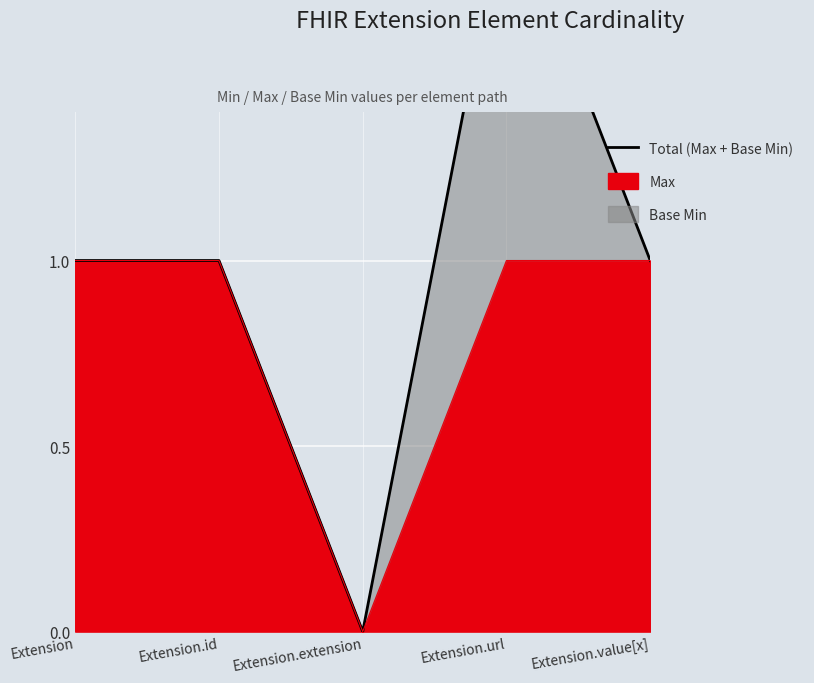

Reading left to right, transcribe all the data shown in this chart.

1	1	0	2	1